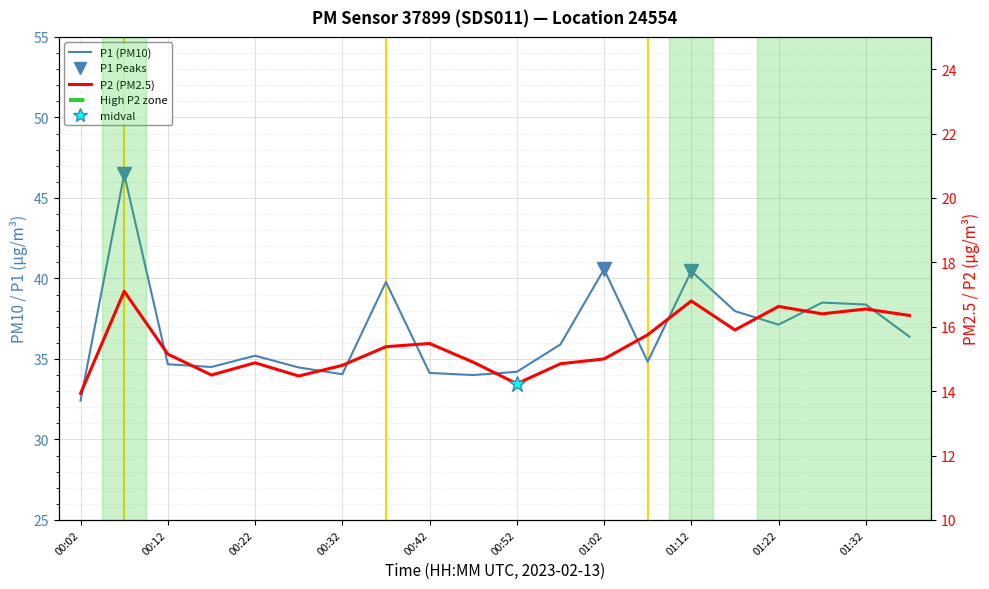

What is the total value across all series at 15?

53.9